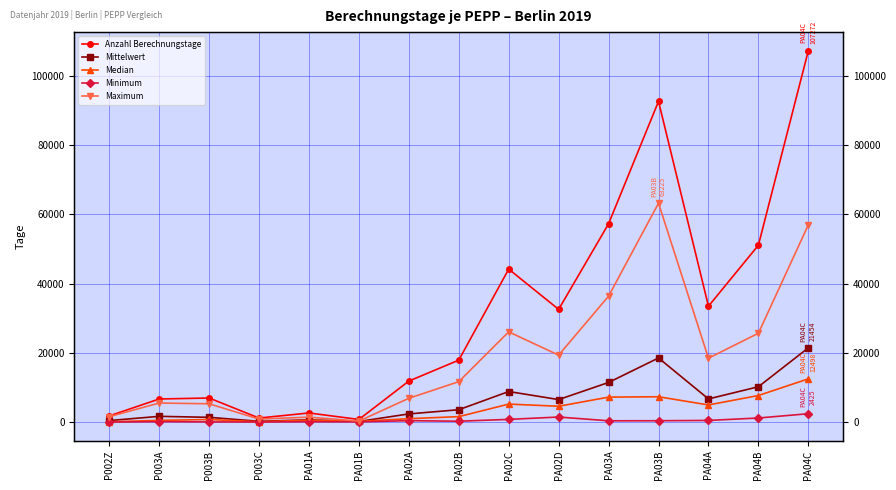

True or false: Median and Anzahl Berechnungstage intersect in this chart.

False